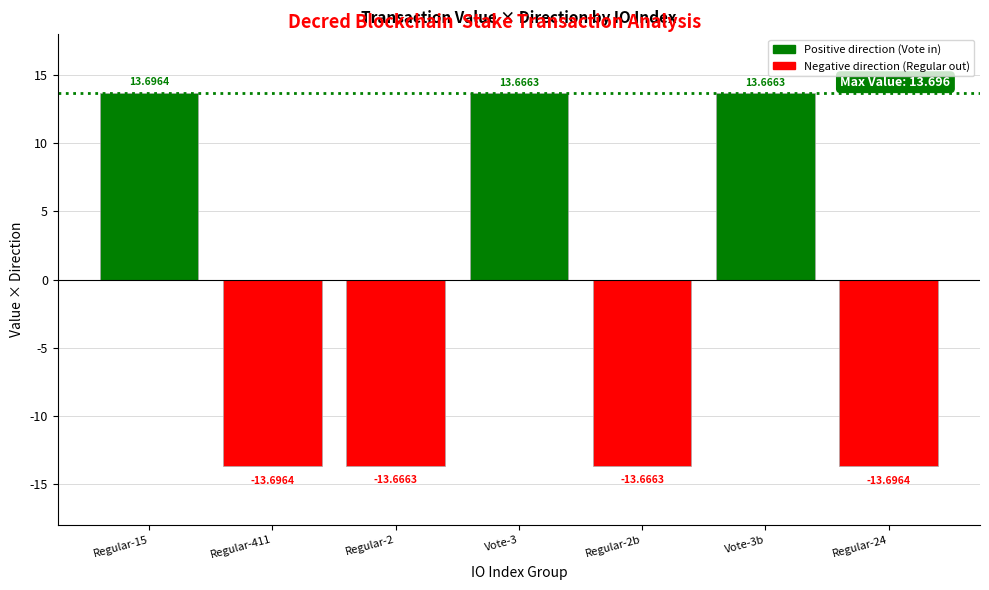

What is the change in value from Regular-411 to Vote-3b?

+27.4